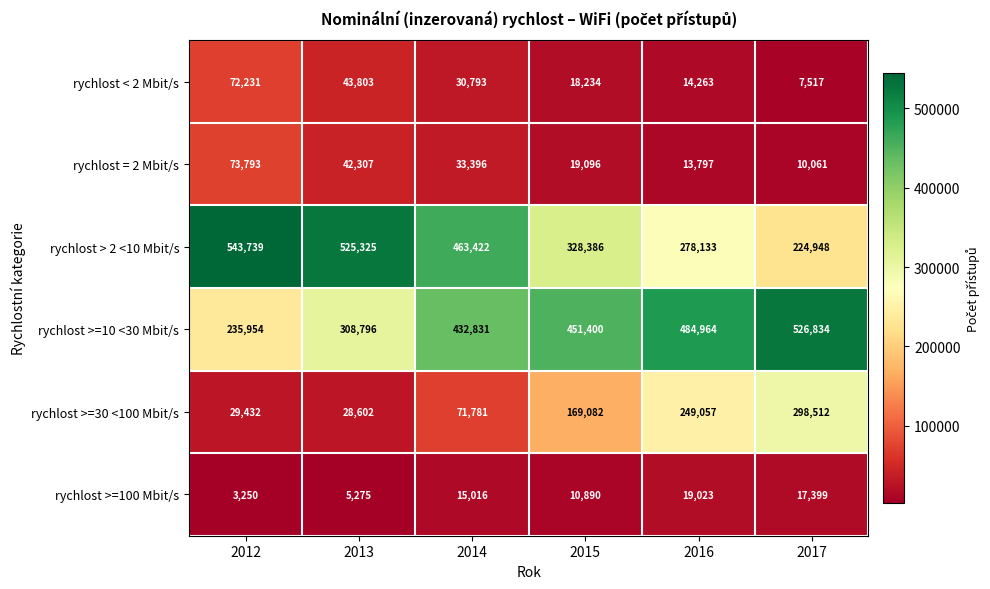

What is the total value across all series at 2014?

1047239